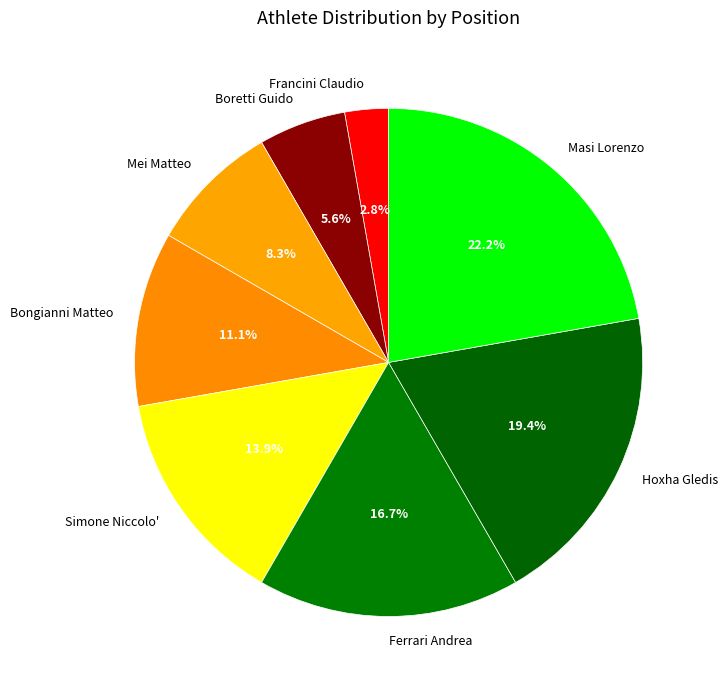

How many slices are in this pie chart?

8